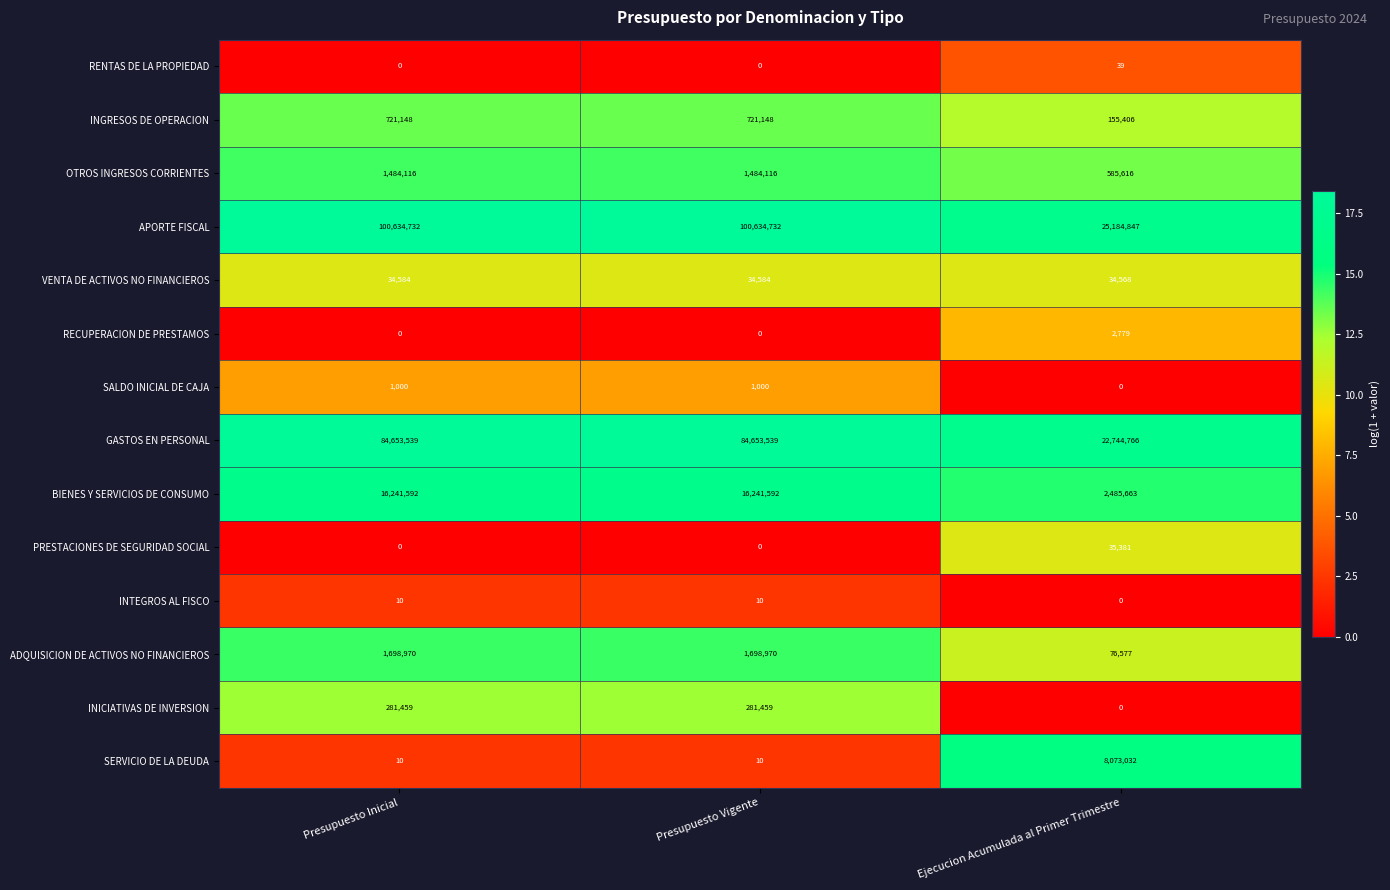

What is the total value across all series at Ejecucion Acumulada al Primer Trimestre?

59378674